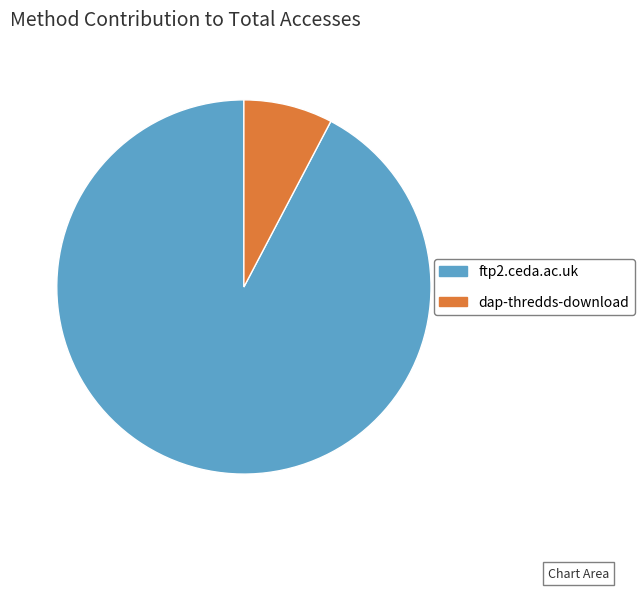

How many slices are in this pie chart?

2